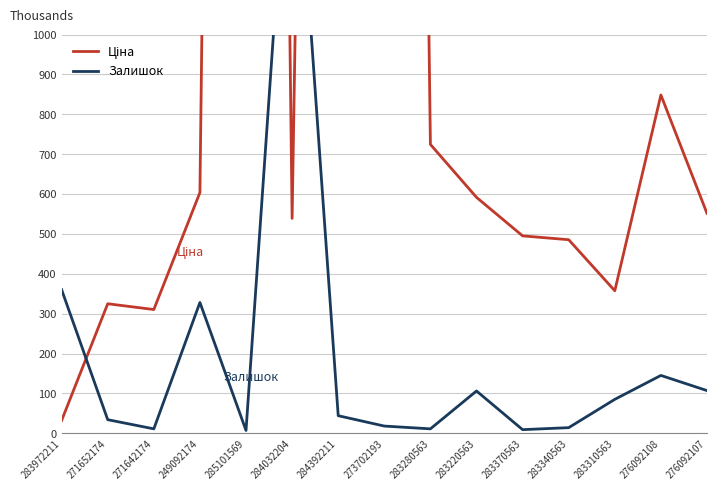

How many values in the Залишок series are below 44?

7